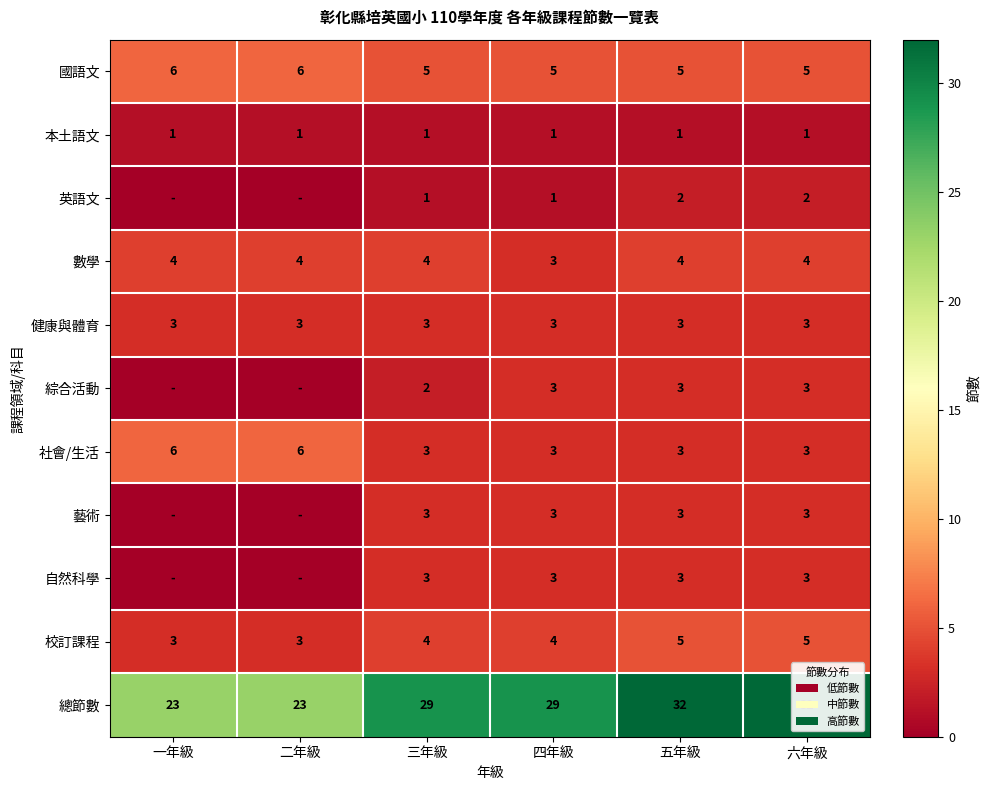

What is the total value across all series at 三年級?

58